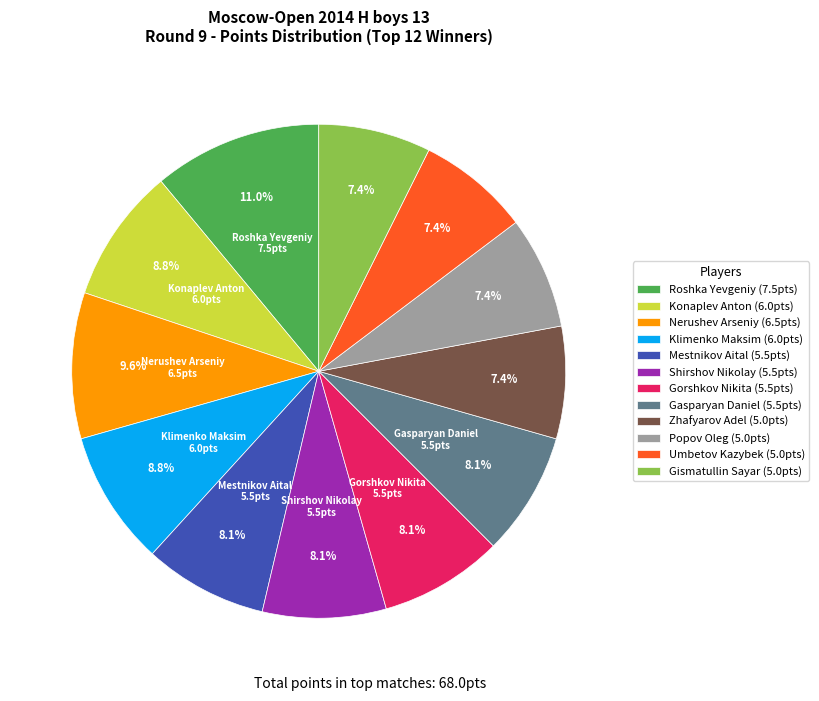

Is there a majority slice in this chart?

No